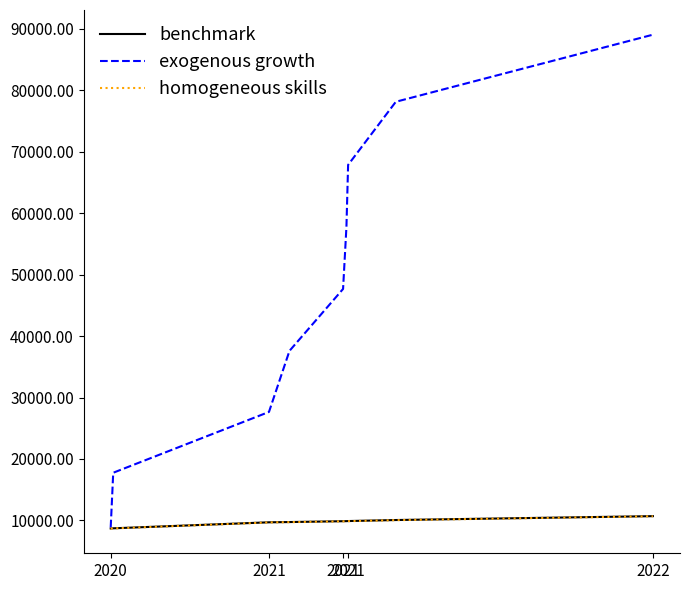

What is the sum of all exogenous growth values?

432247.4